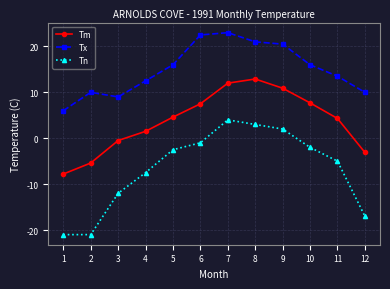

Read the Tm value at 11.

4.3